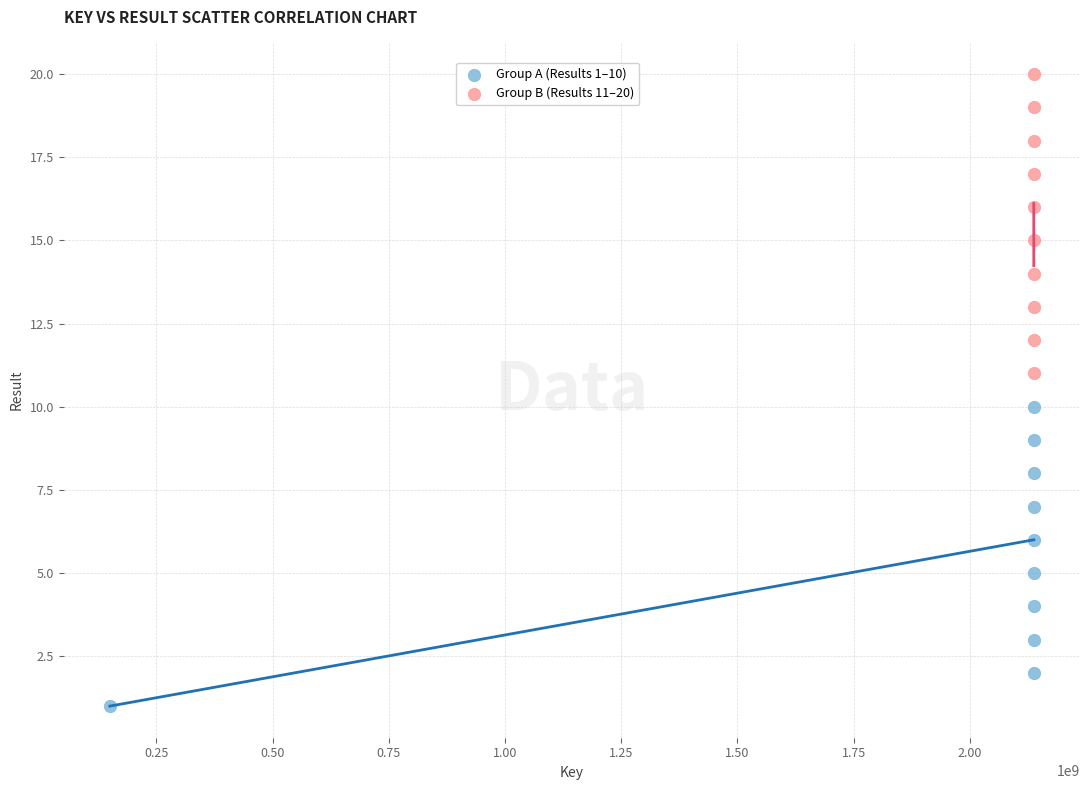

Which series contains the lowest Y value?

Group A (Results 1–10)